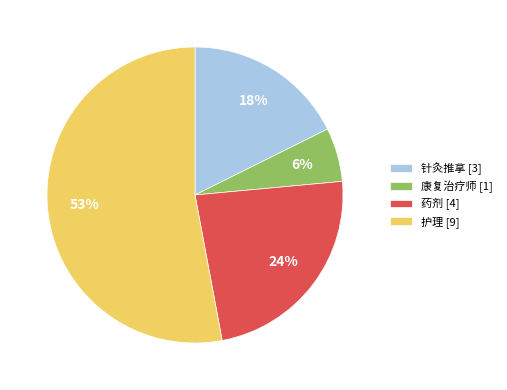

Rank the categories by value from highest to lowest.

护理, 药剂, 针灸推拿, 康复治疗师